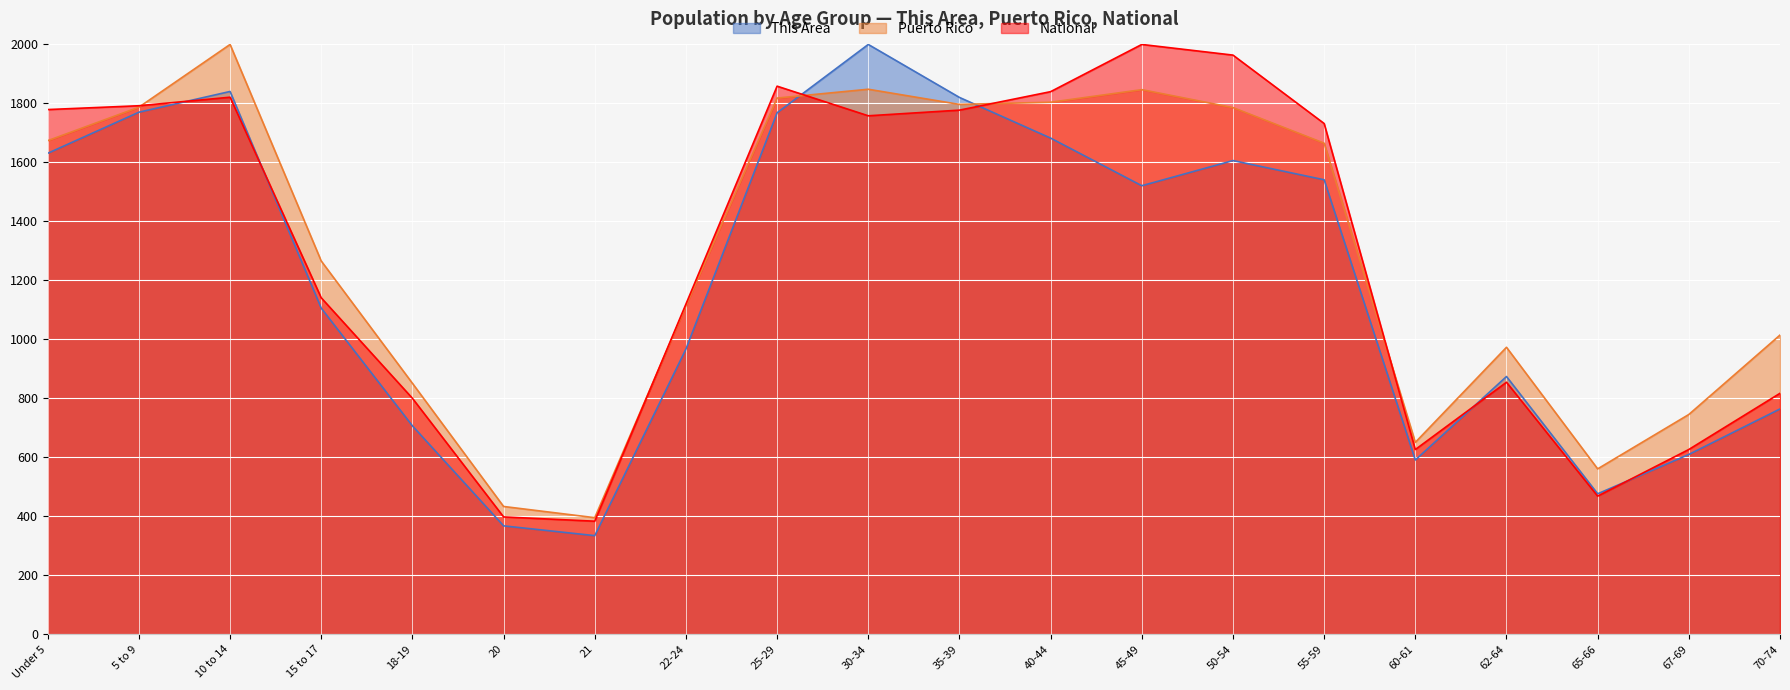

Is the value of This Area at 67-69 greater than the value of Puerto Rico at 25-29?

No